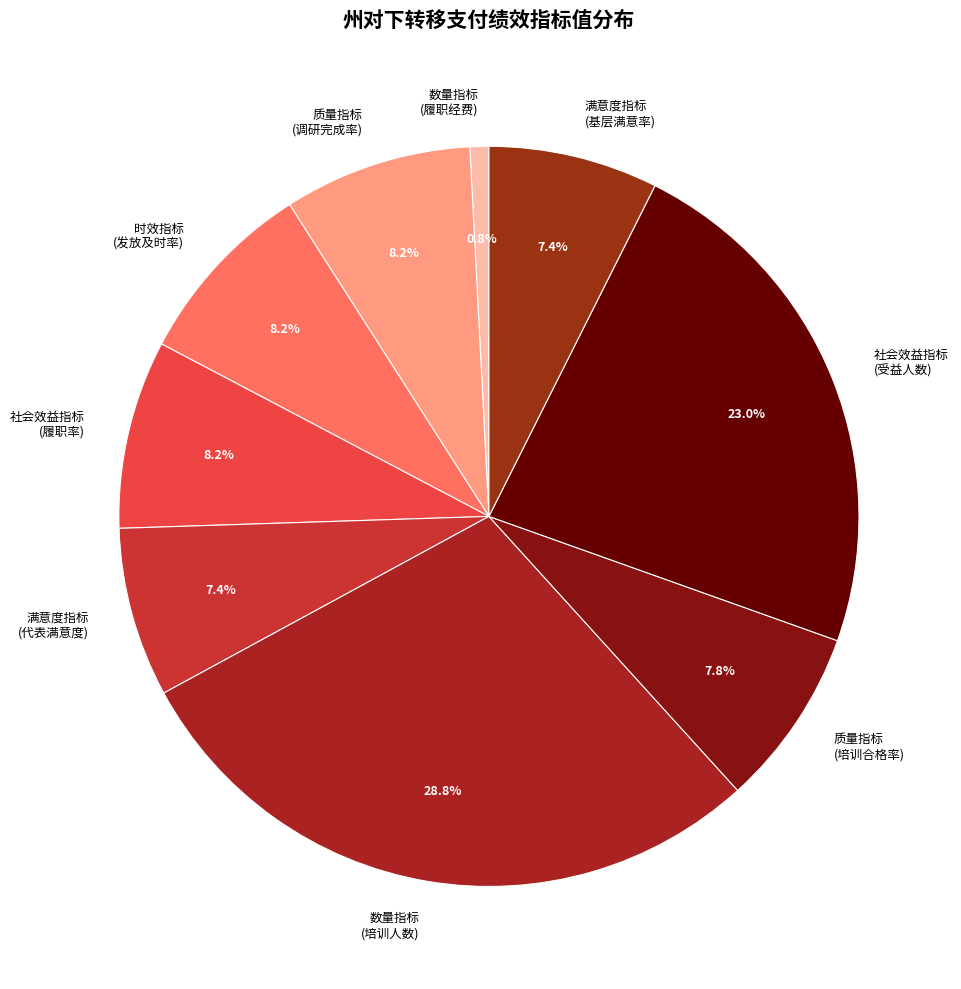

How many segments does this pie chart have?

9